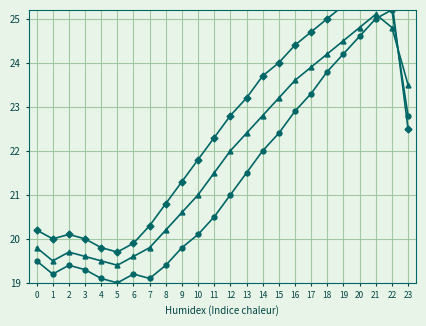

At which category does the chart reach its peak across all series?

21